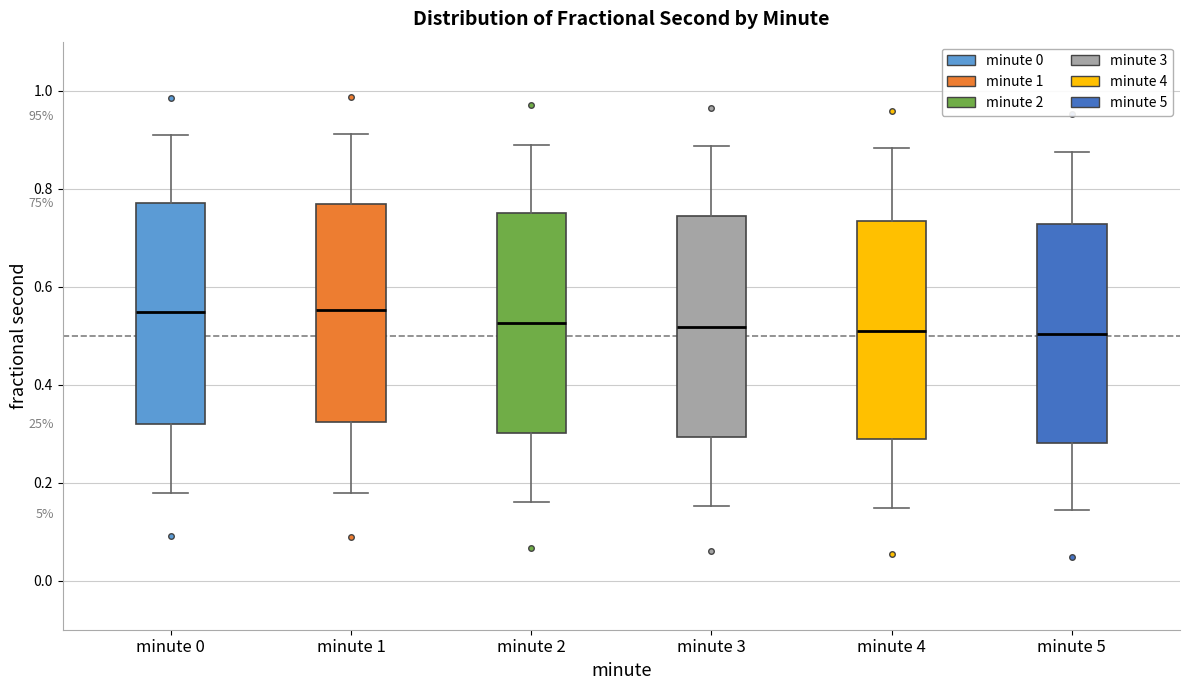

Reading left to right, read every box against the y-axis: the position of its median line, the range the box covers, and the ends of its whiskers. The values are not printed on the chart, so give them approximately, as read against the axis.

minute 0: median 0.54, box 0.32 to 0.76, whiskers 0.18 to 0.92
minute 1: median 0.56, box 0.32 to 0.76, whiskers 0.18 to 0.92
minute 2: median 0.52, box 0.30 to 0.76, whiskers 0.16 to 0.88
minute 3: median 0.52, box 0.30 to 0.74, whiskers 0.16 to 0.88
minute 4: median 0.50, box 0.28 to 0.74, whiskers 0.14 to 0.88
minute 5: median 0.50, box 0.28 to 0.72, whiskers 0.14 to 0.88